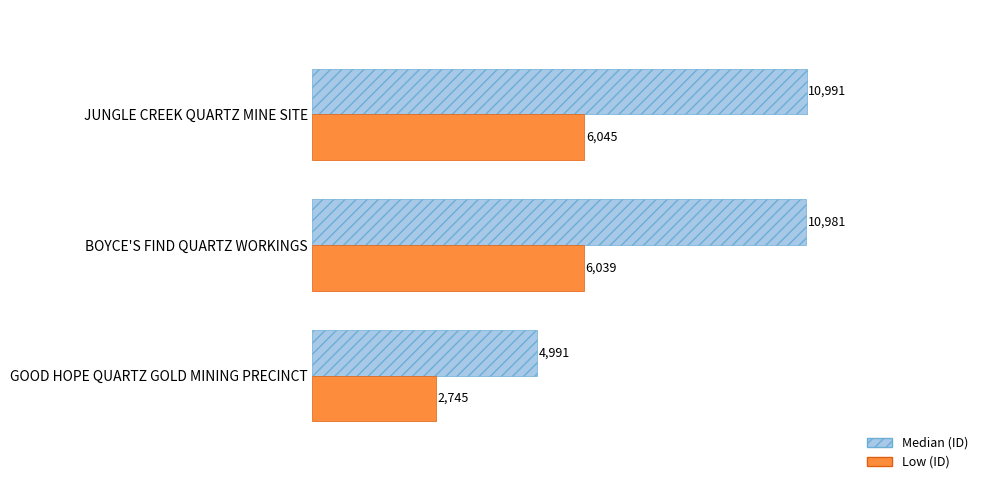

Rank the series by their maximum value, from highest to lowest.

Median (ID), Low (ID)